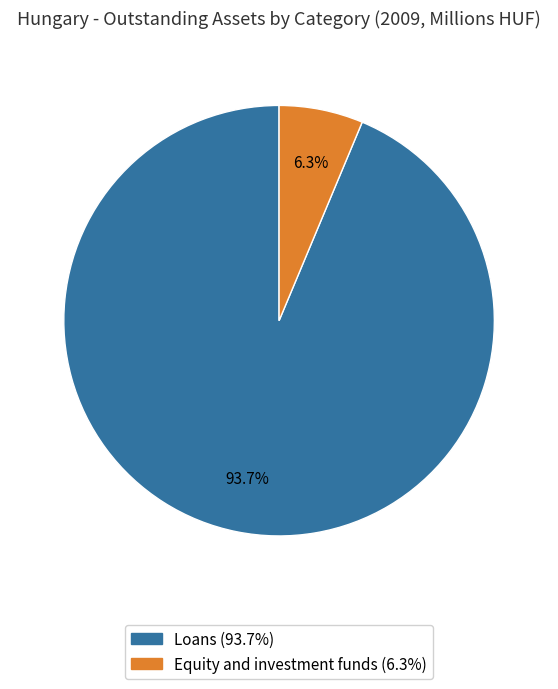

Is there any slice that represents more than half of the pie?

Yes